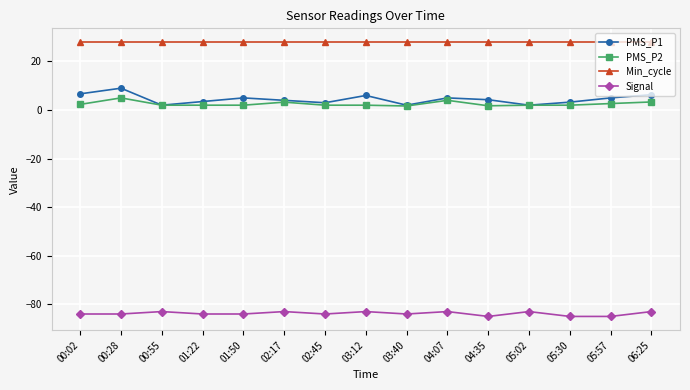

Which series has the largest total across all categories?

Min_cycle